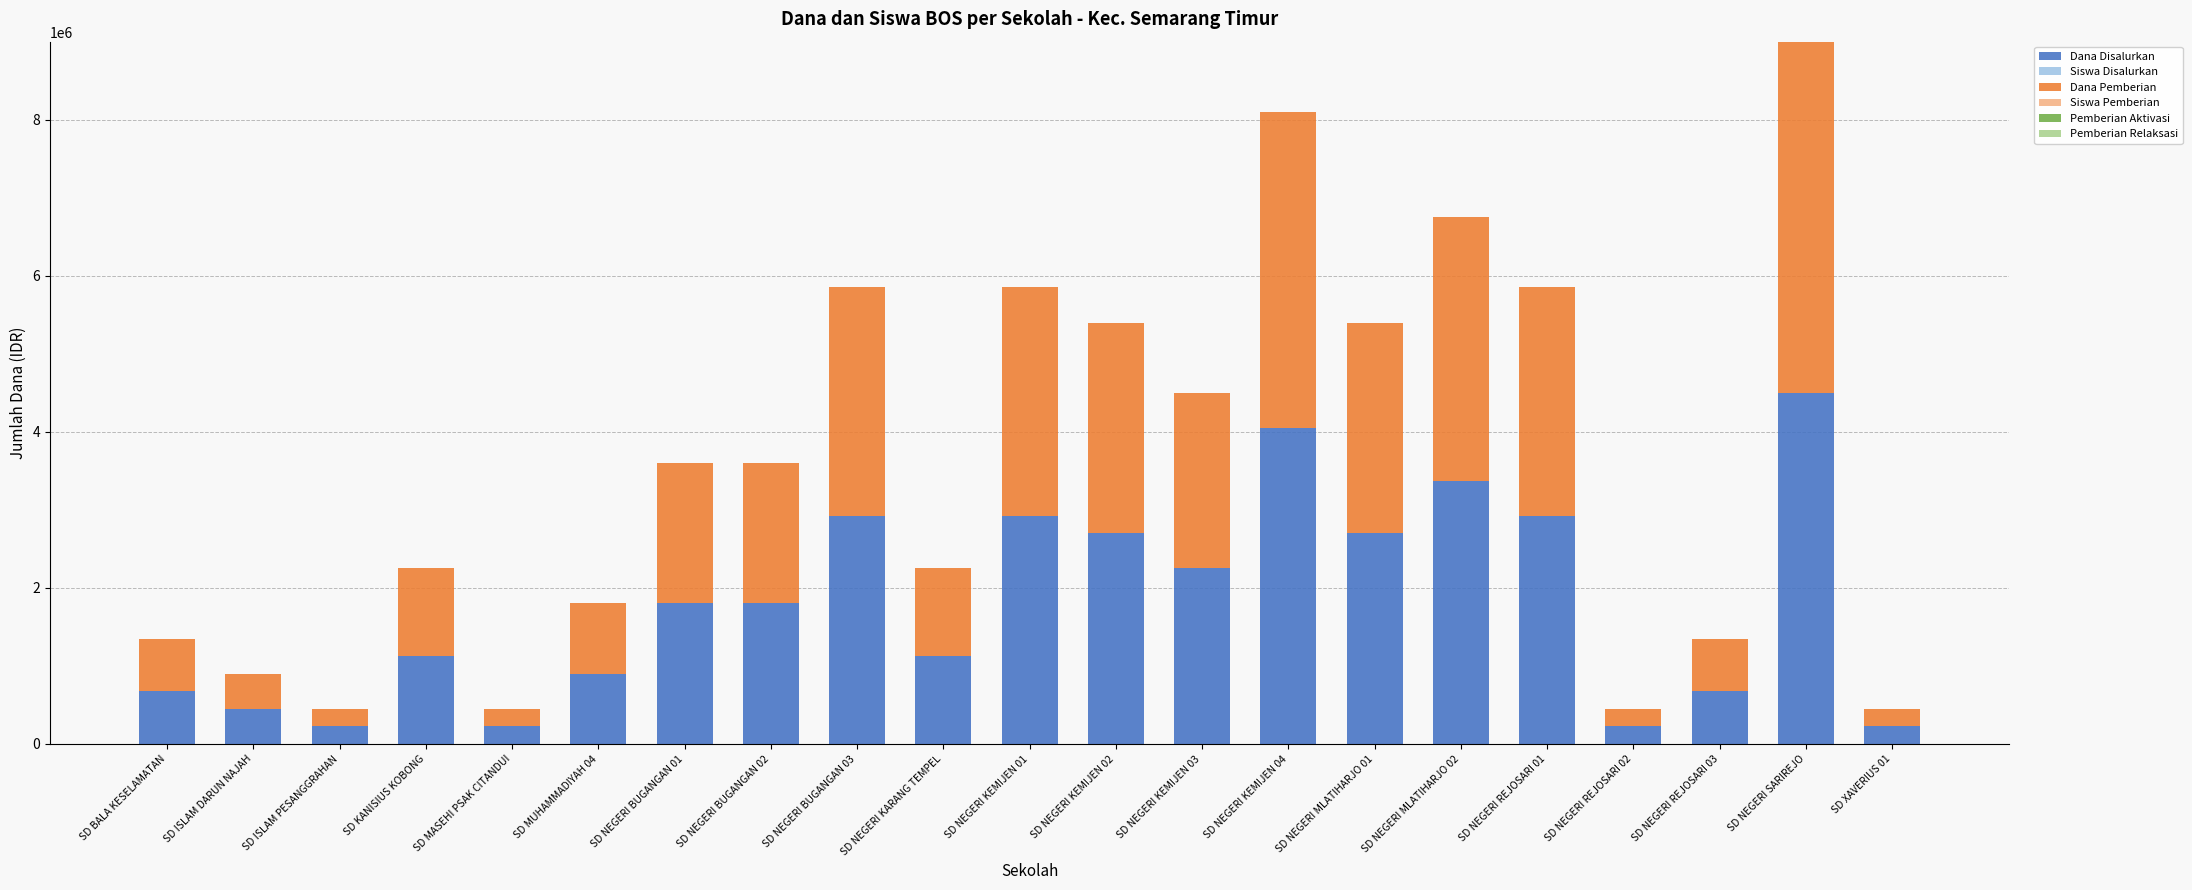

At which category is the sum across all series the highest?

SD NEGERI SARIREJO